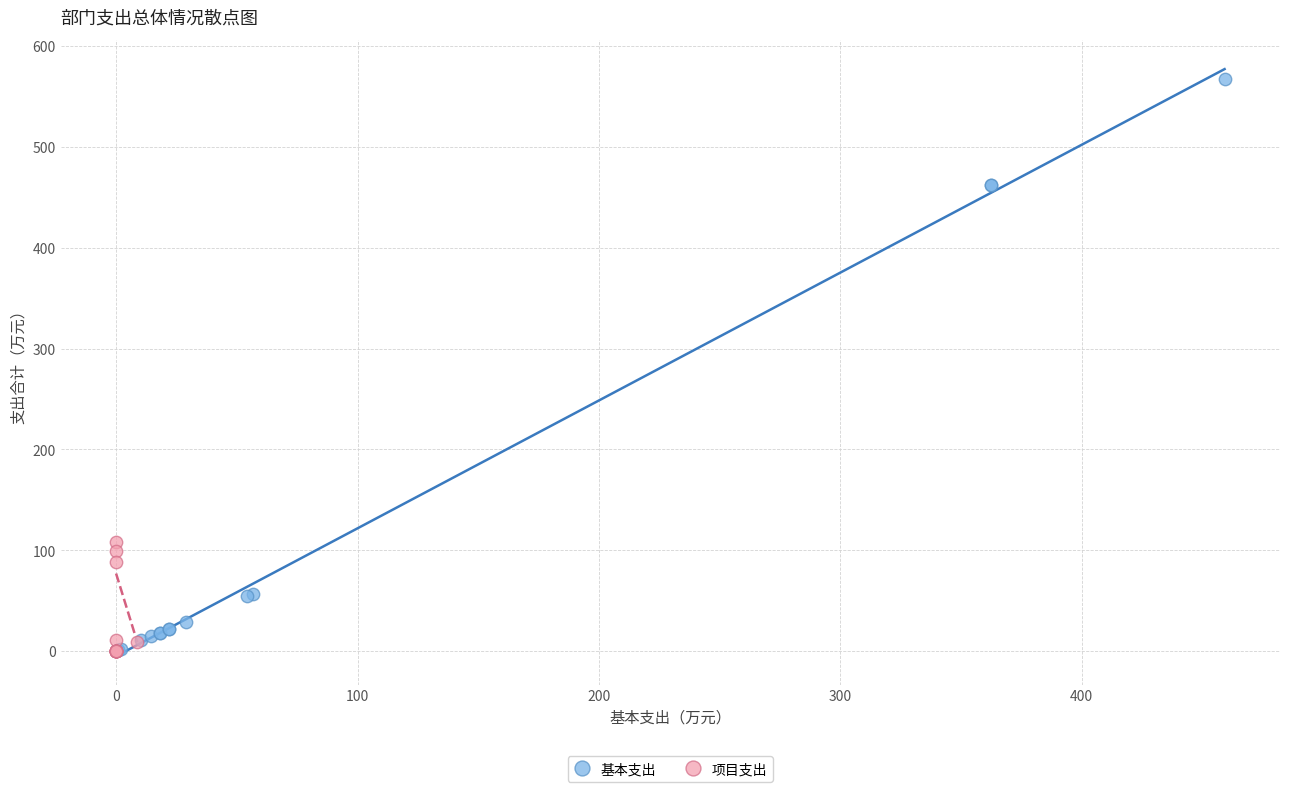

Which series contains the highest Y value?

基本支出